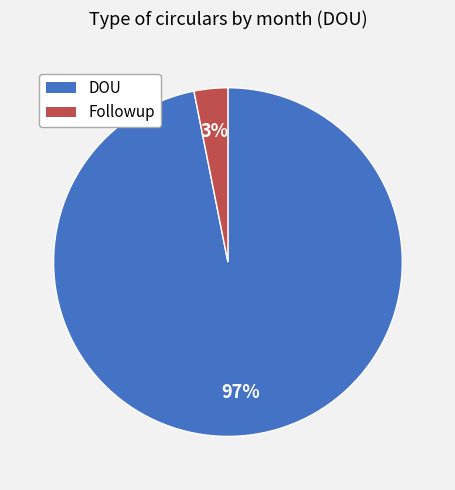

To the nearest percent, what is the average slice percentage?

50%